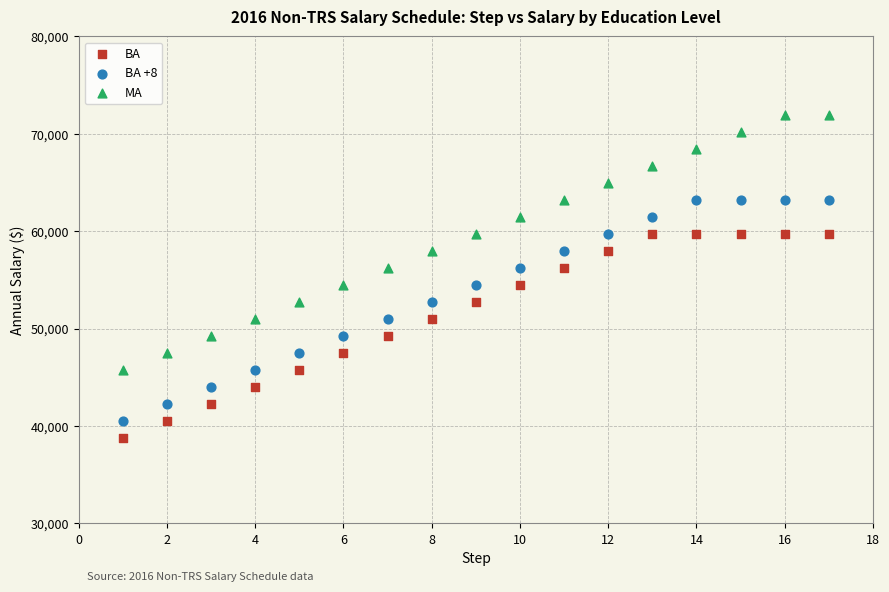

Which series reaches the maximum Y coordinate?

MA